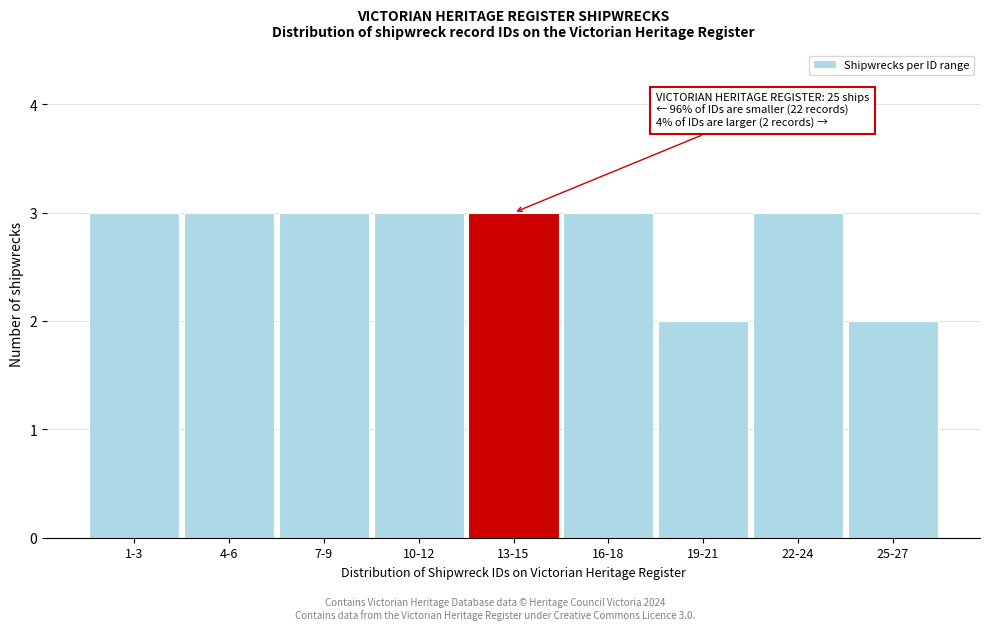

Reading left to right, what are all the values shown in this chart?

1-3=3	4-6=3	7-9=3	10-12=3	13-15=3	16-18=3	19-21=2	22-24=3	25-27=2